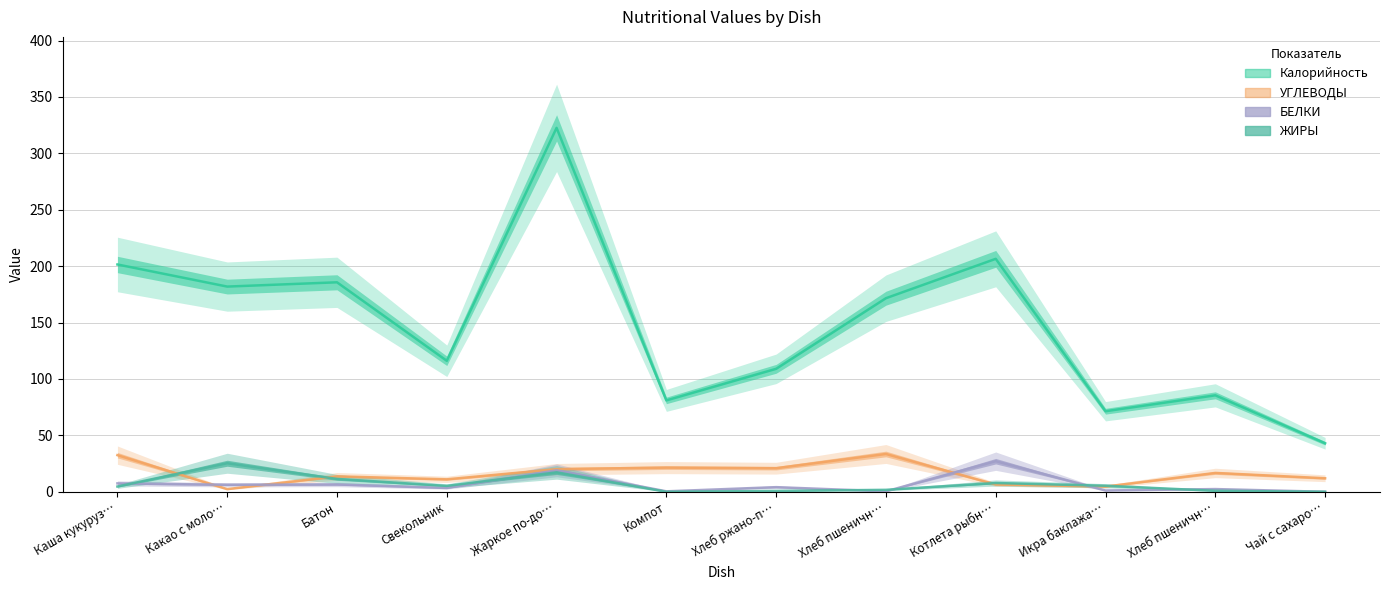

True or false: УГЛЕВОДЫ and Калорийность intersect in this chart.

False